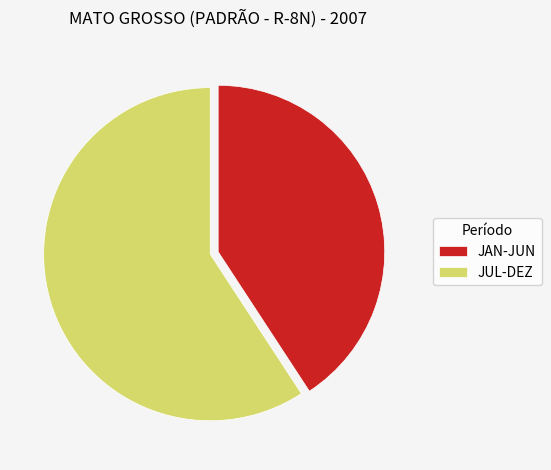

Which category has the biggest portion of the pie?

JUL-DEZ